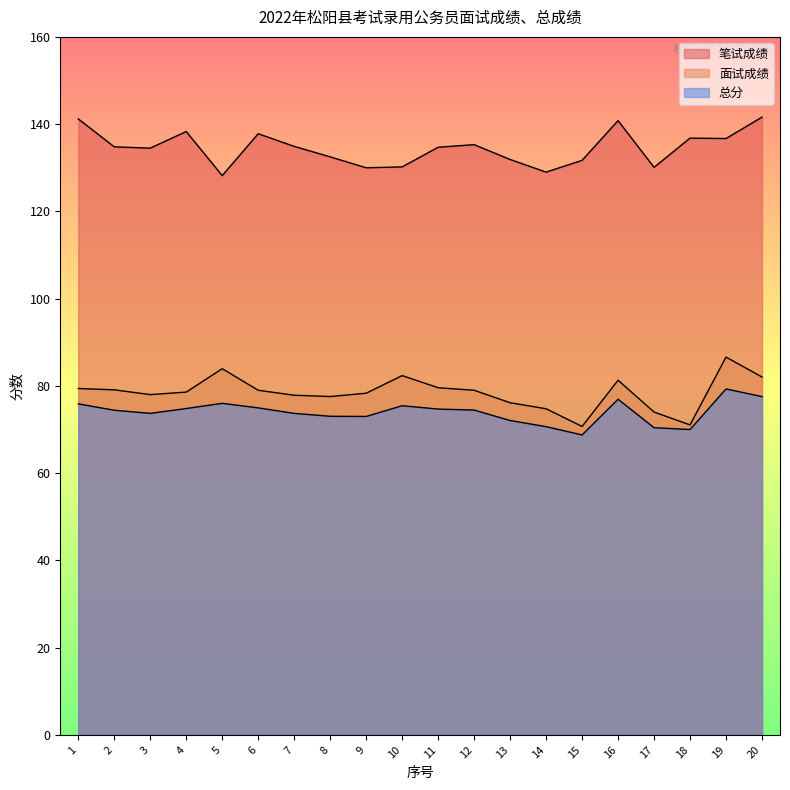

What is the sum of all 笔试成绩 values?

2691.0